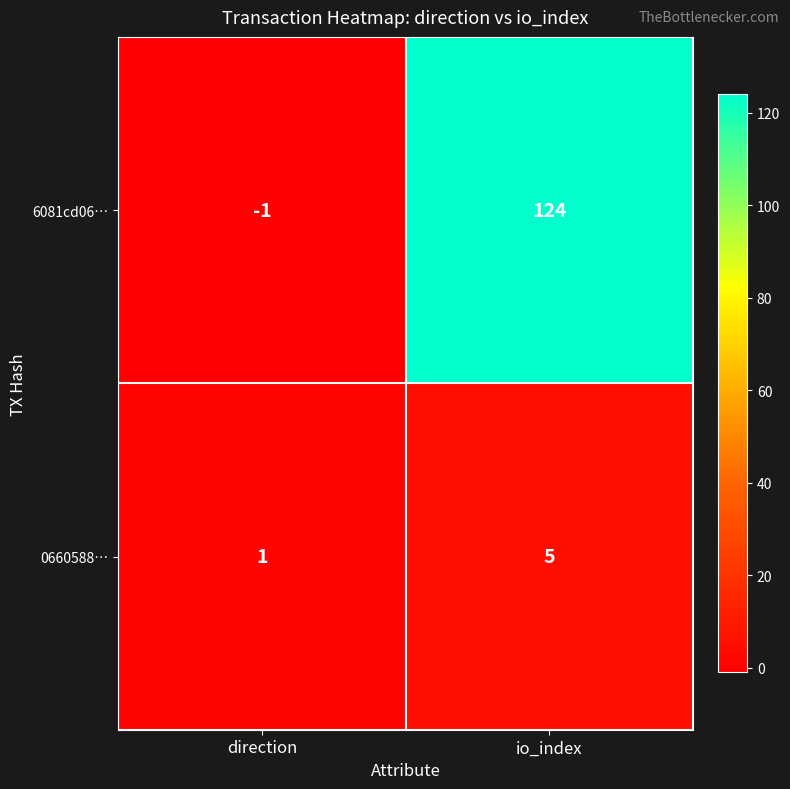

Is it true that 6081cd06… equals -1 at direction?

True